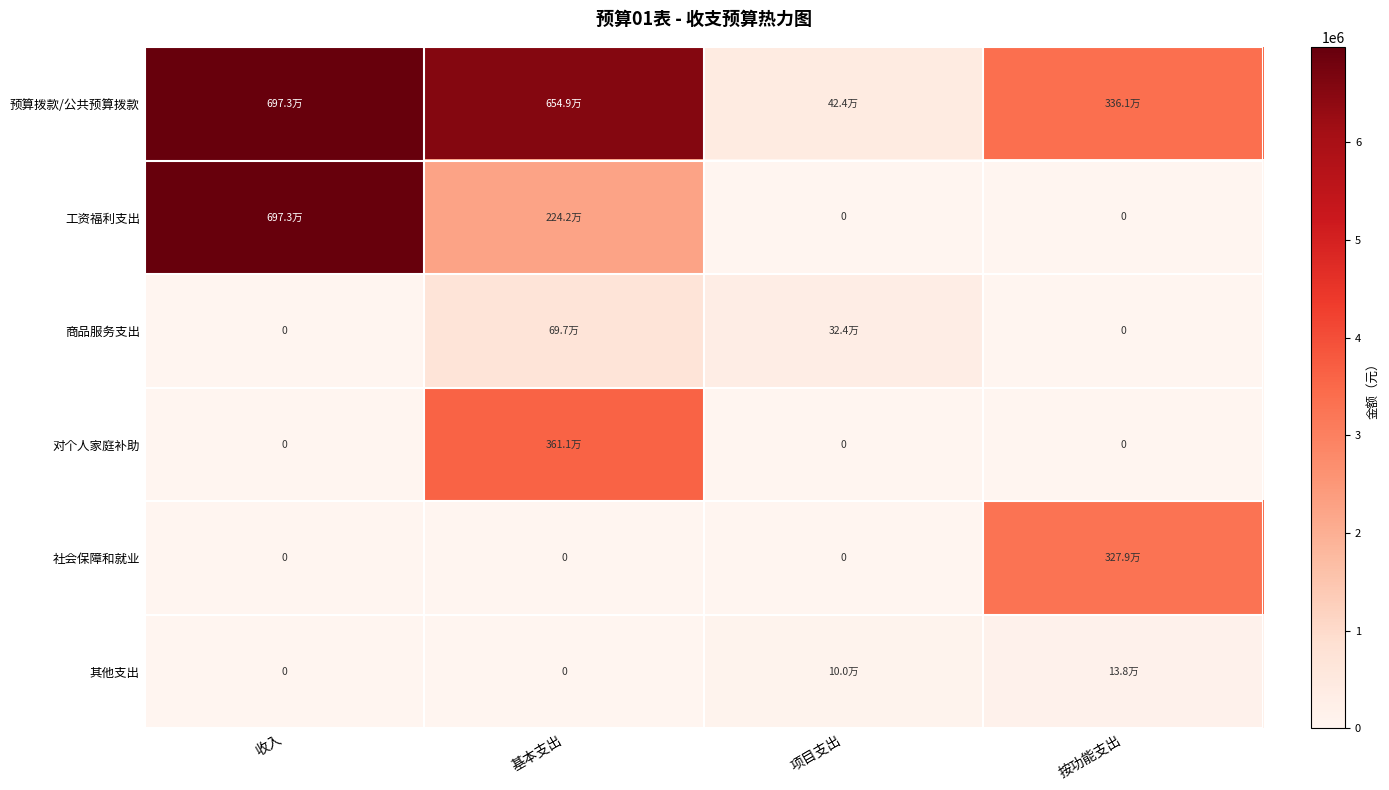

Rank the series at 按功能支出 from highest to lowest value.

预算拨款/公共预算拨款, 社会保障和就业, 其他支出, 工资福利支出, 商品服务支出, 对个人家庭补助